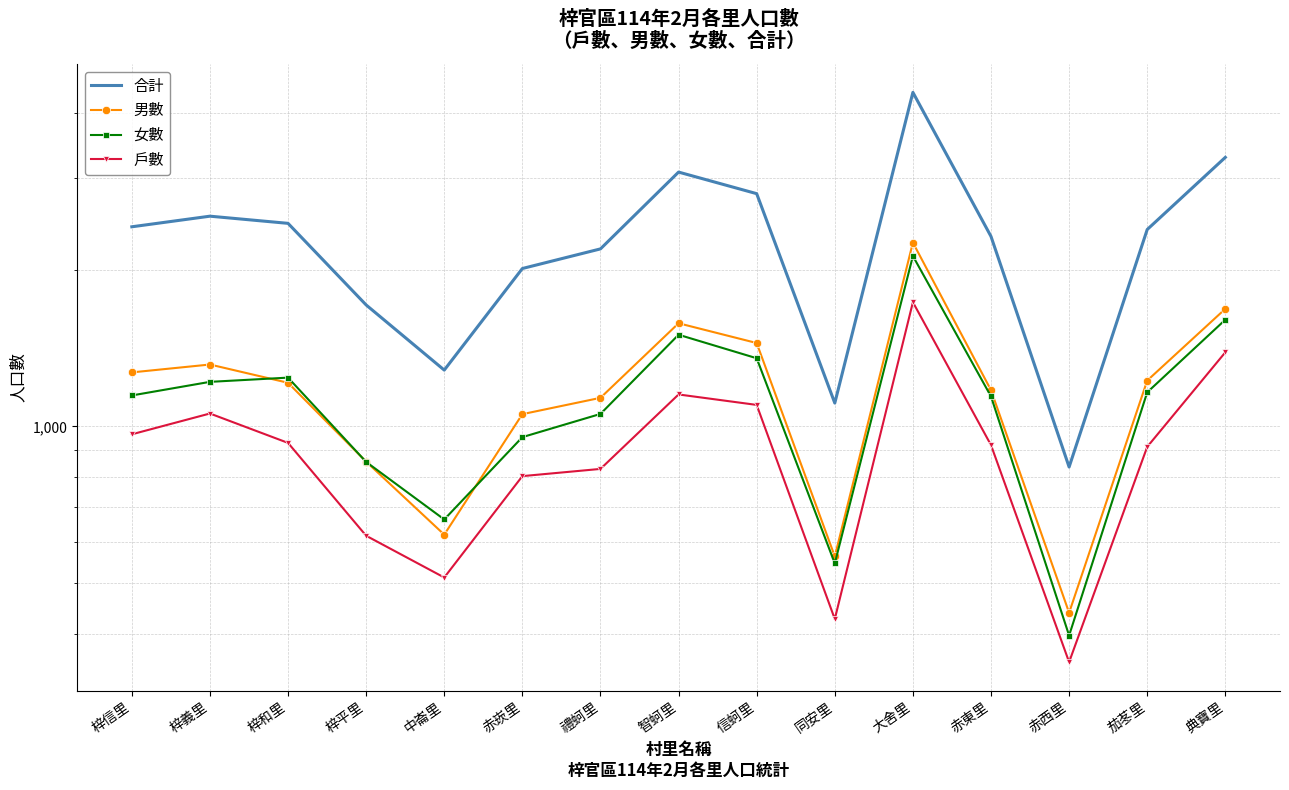

True or false: 戶數 has a value of 1100 at 信蚵里.

True